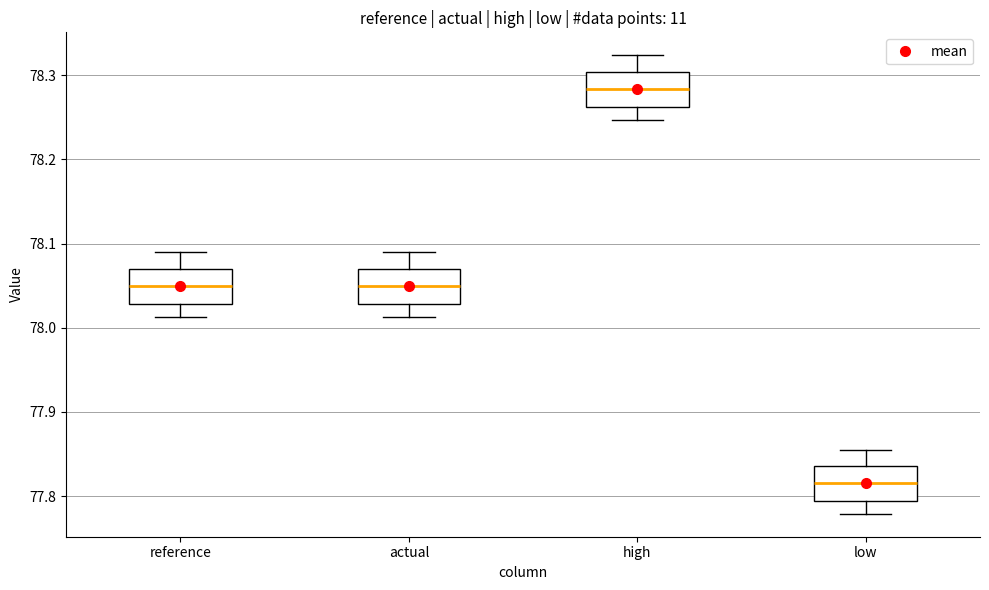

Reading left to right, read every box against the y-axis: the position of its median line, the range the box covers, and the ends of its whiskers. The values are not printed on the chart, so give them approximately, as read against the axis.

reference: median 78.05, box 78.03 to 78.07, whiskers 78.01 to 78.09
actual: median 78.05, box 78.03 to 78.07, whiskers 78.01 to 78.09
high: median 78.28, box 78.26 to 78.30, whiskers 78.25 to 78.32
low: median 77.82, box 77.79 to 77.84, whiskers 77.78 to 77.86